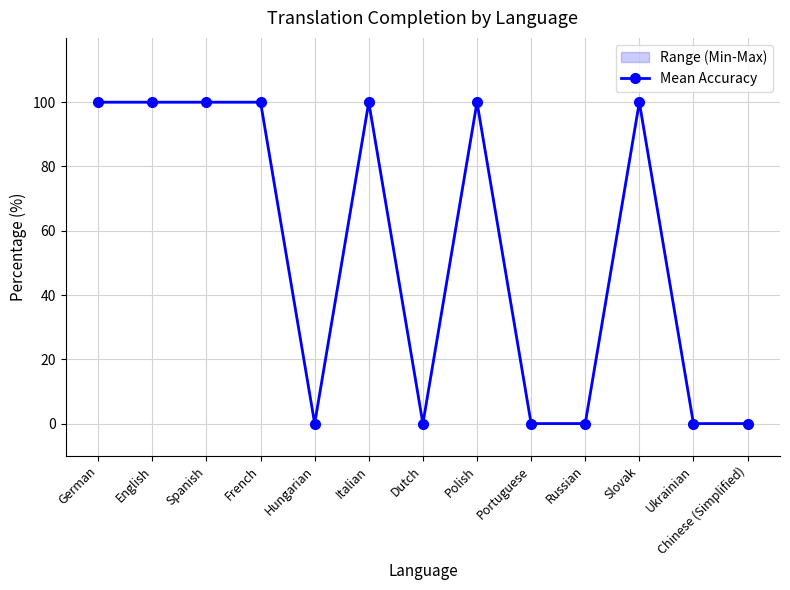

At which category does the chart reach its peak across all series?

German